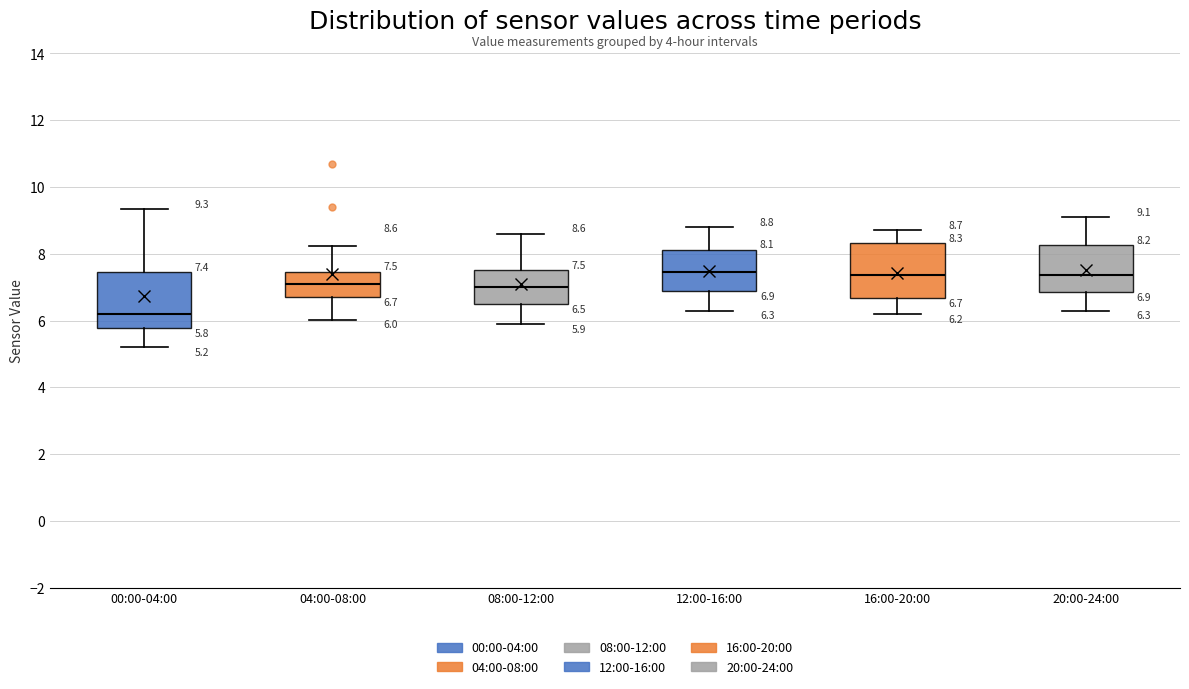

Which box's median line is the lowest?

00:00-04:00